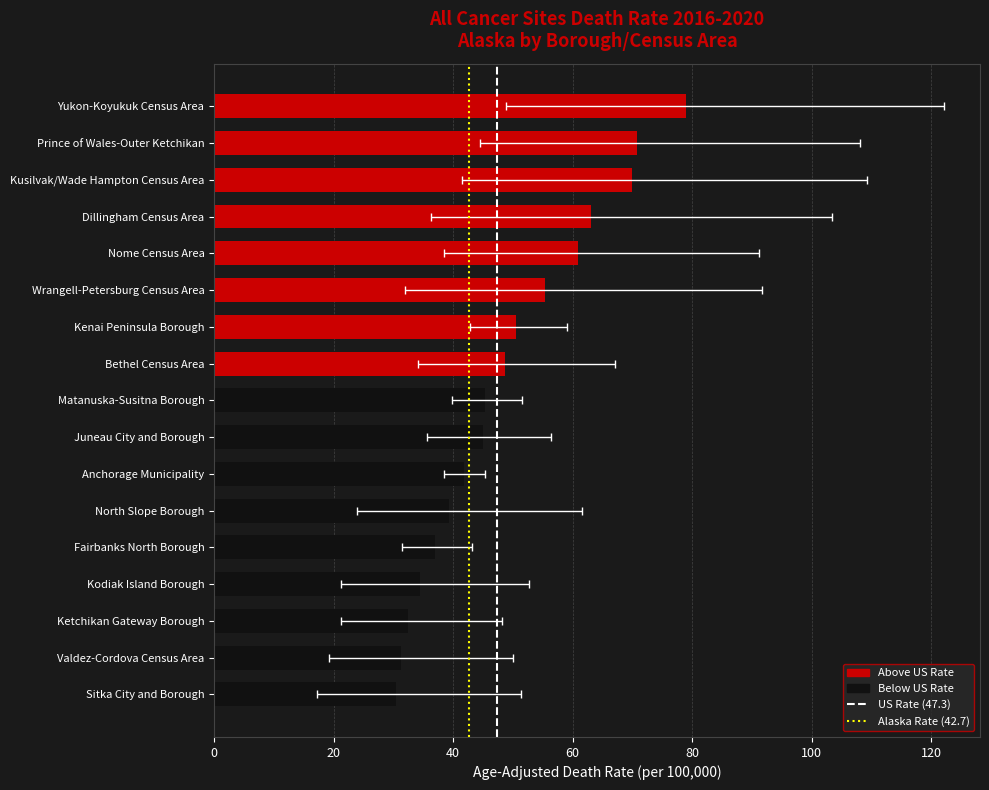

What is the ratio of the value at Prince of Wales-Outer Ketchikan to the value at Sitka City and Borough?

2.3